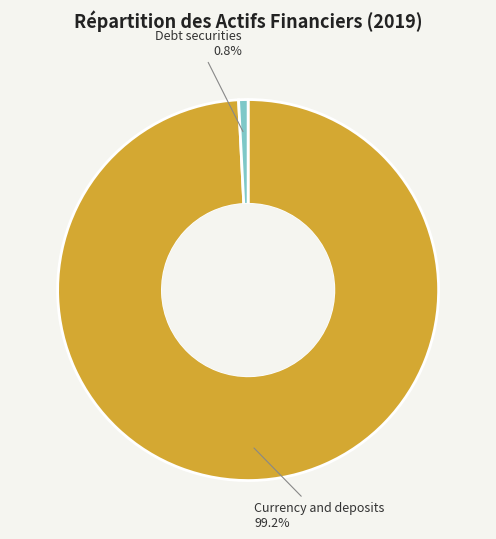

Which slice is the largest?

Currency and deposits